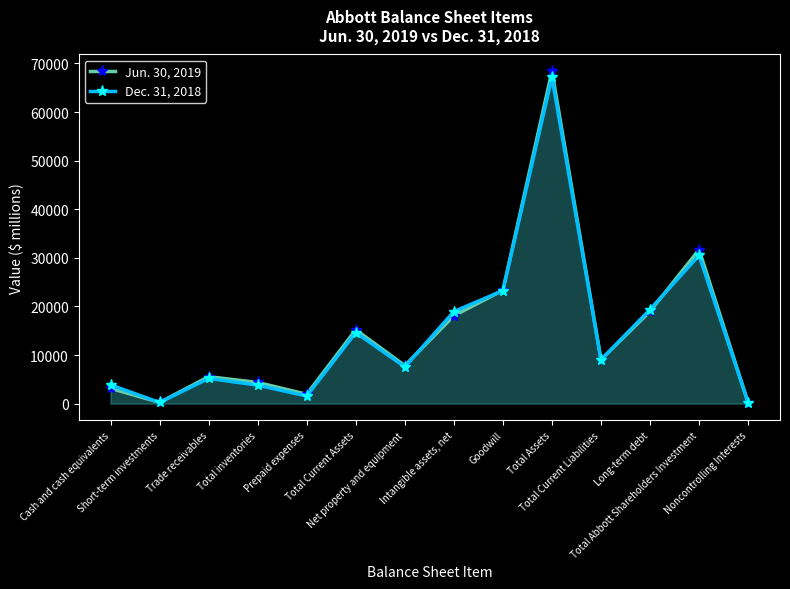

What is the value of the Dec. 31, 2018 point at the 7th from the left?

7563